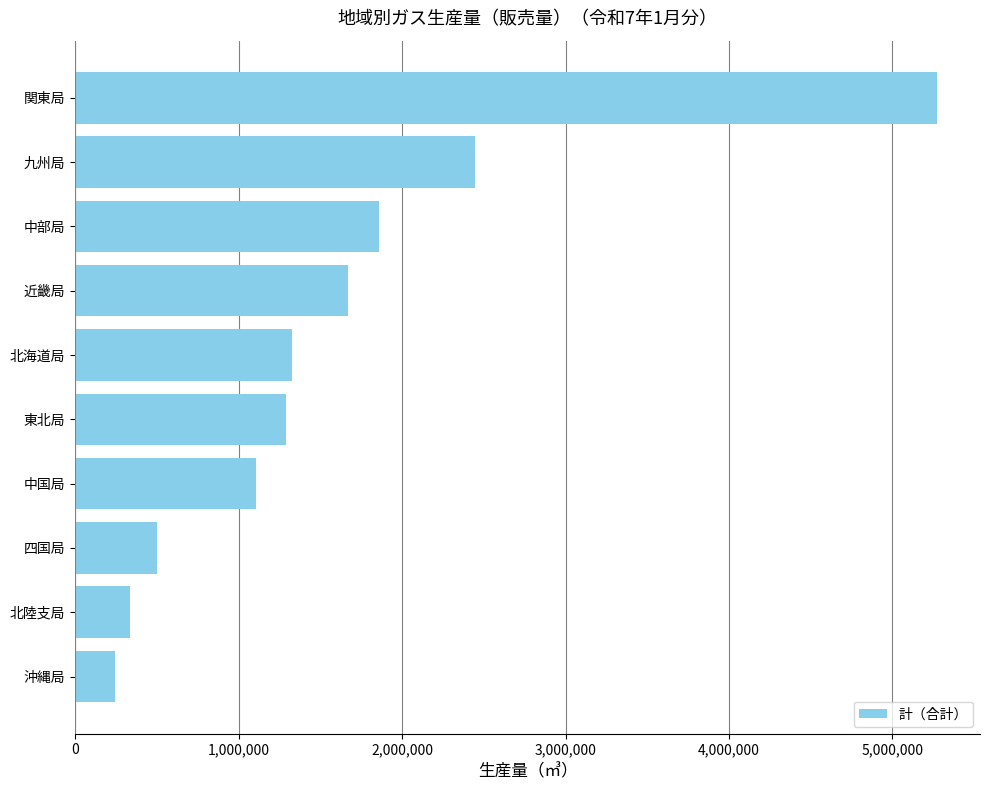

What is the average value?

1605075